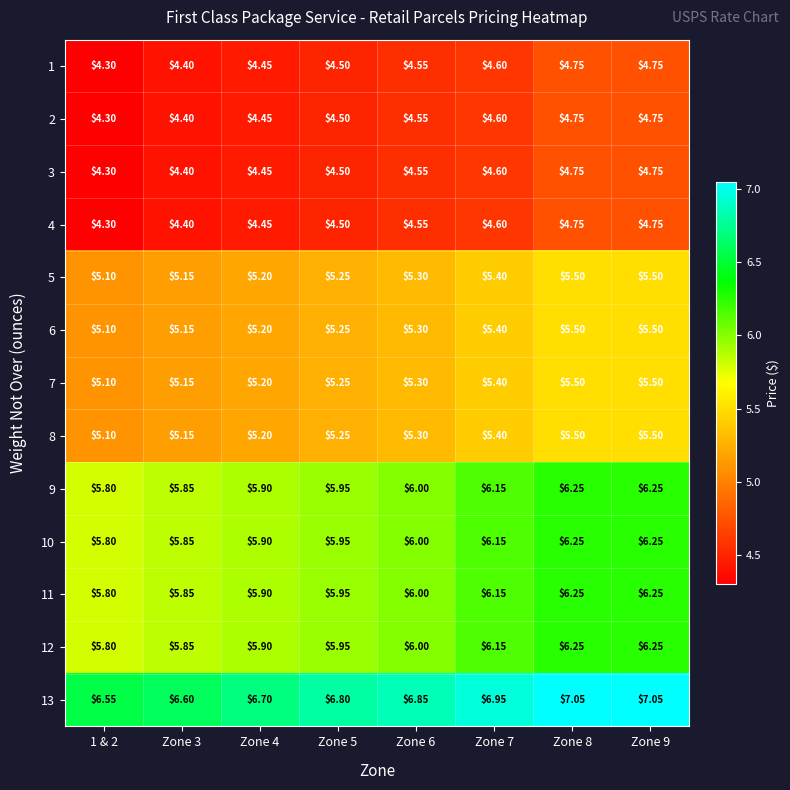

Is the value of 1 at 1 & 2 greater than the value of 3 at Zone 7?

No